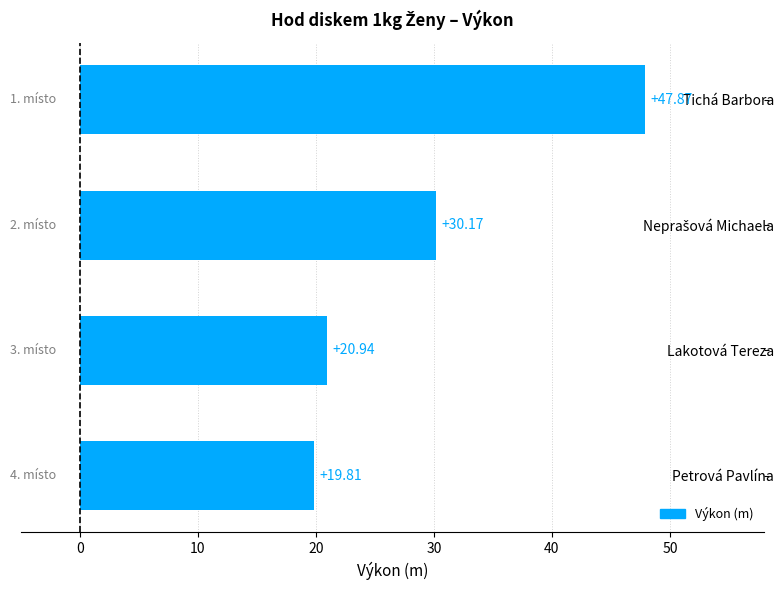

At which category does the chart reach its peak across all series?

Tichá Barbora